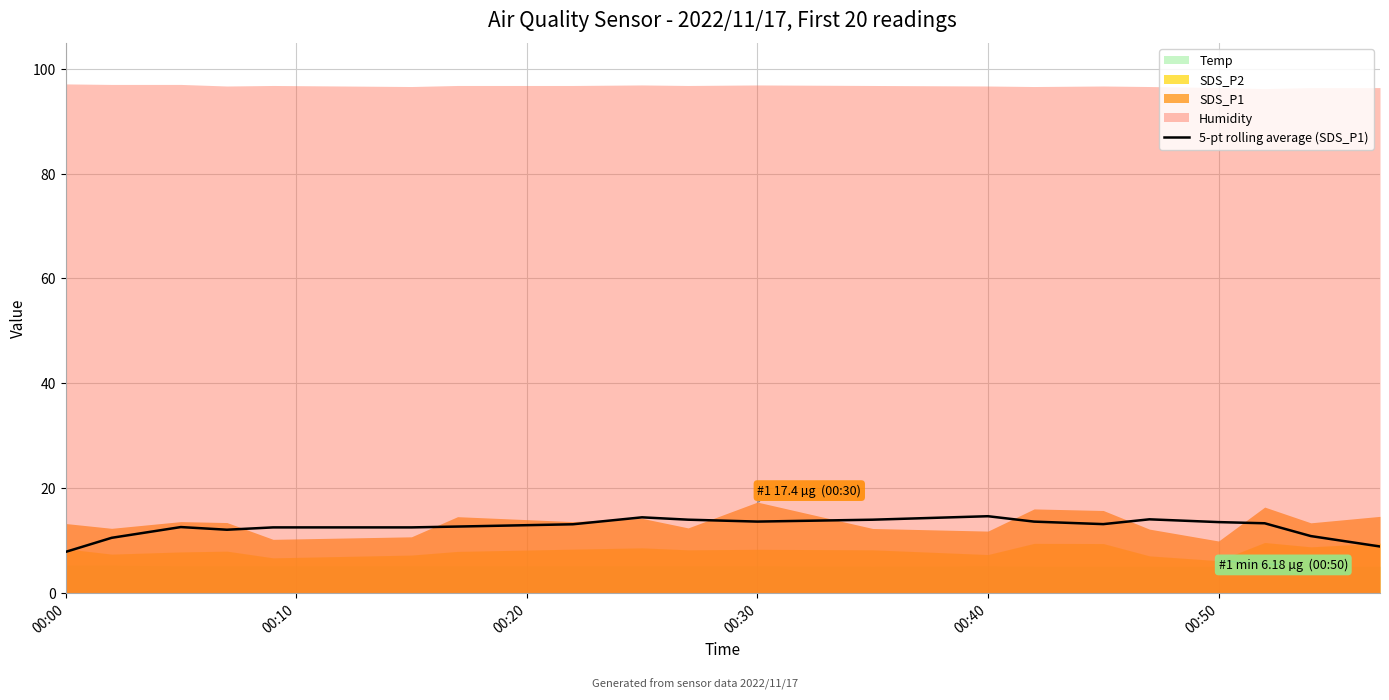

The 5-pt rolling average (SDS_P1) series shows 7.8 at 00:00. True or false?

True